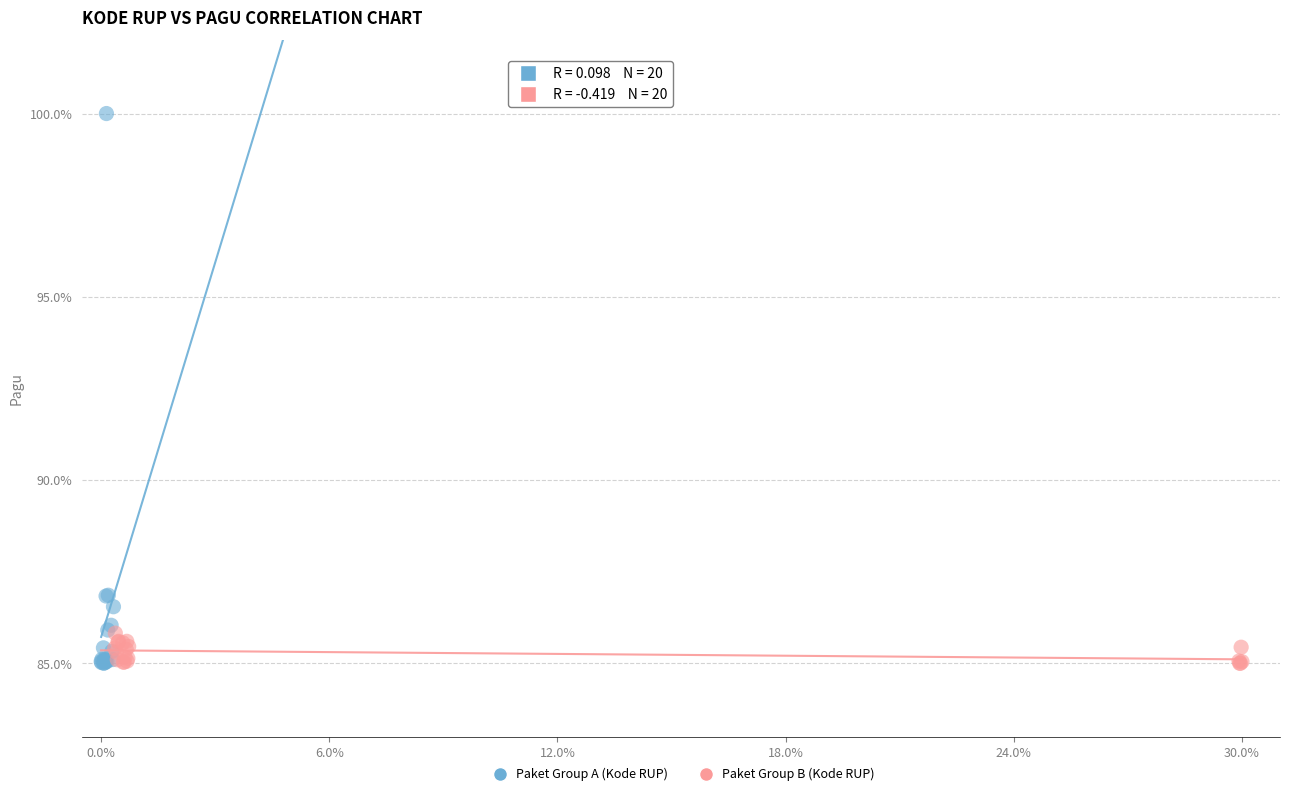

What are all the series names shown in the legend?

Paket Group A (Kode RUP), Paket Group B (Kode RUP)